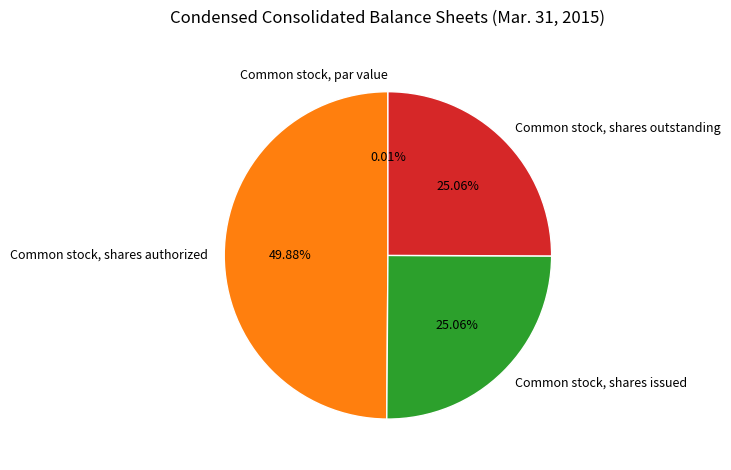

To the nearest percent, what portion does Common stock, shares outstanding represent?

25%